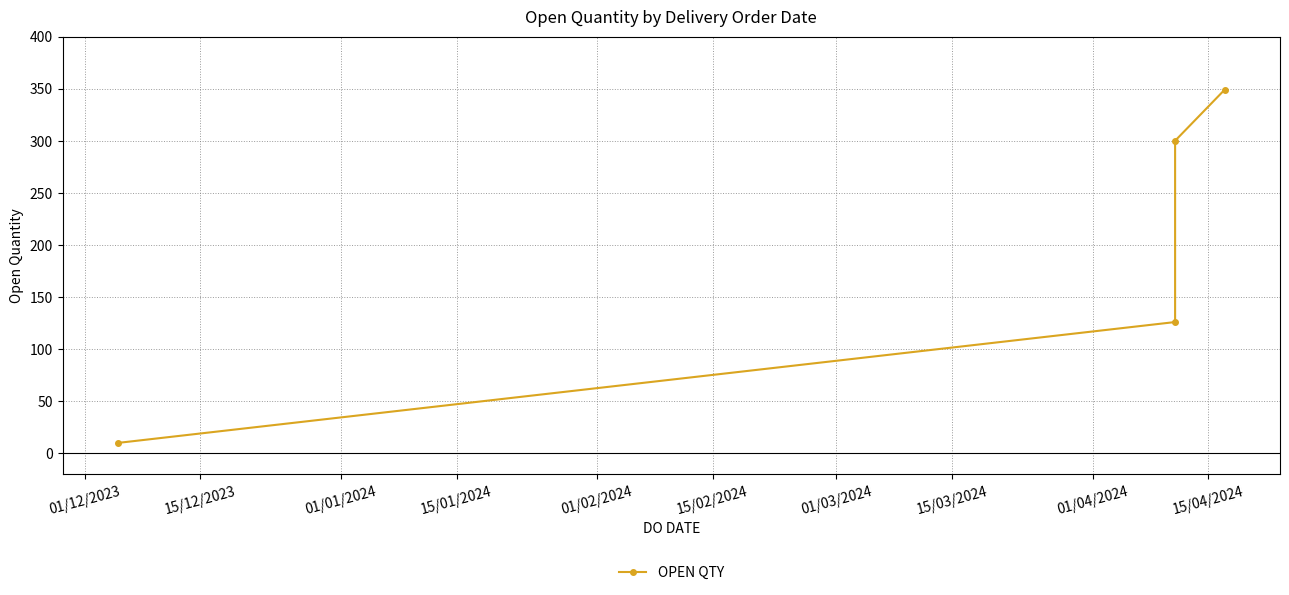

How many distinct data groups are displayed?

1